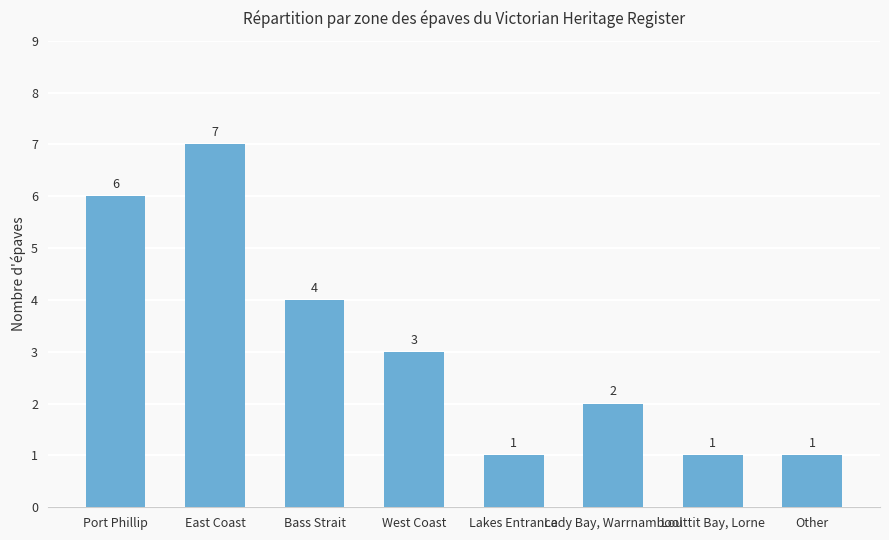

How many values are between 1 and 6?

7